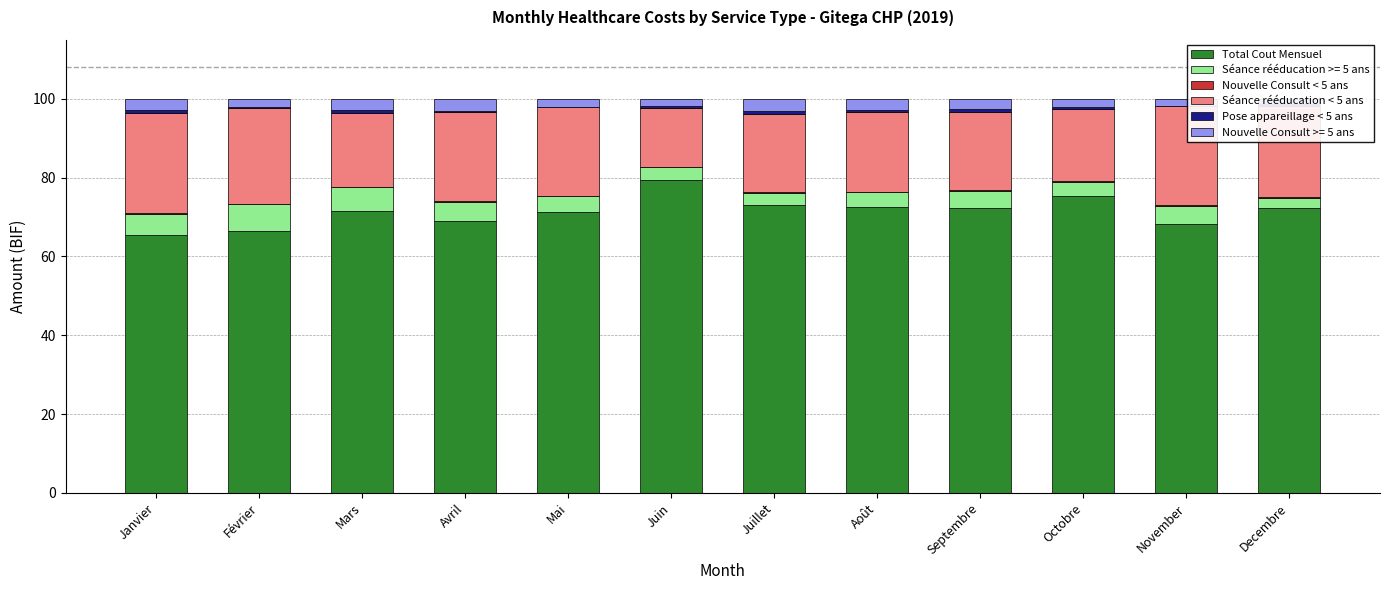

Reading left to right, list all the values displayed in this chart.

Total Cout Mensuel: 65.5	66.6	71.5	69.1	71.4	79.4	73.0	72.7	72.4	75.3	68.1	72.3
Nouvelle Consult < 5 ans: 0.2	0.2	0.2	0.2	0.2	0.2	0.2	0.2	0.2	0.2	0.2	0.2
Séance rééducation < 5 ans: 25.4	24.2	18.8	22.6	22.4	15.0	19.9	20.2	19.8	18.4	25.0	23.1
Pose appareillage < 5 ans: 0.7	0.2	0.5	0.3	0.1	0.3	0.6	0.4	0.8	0.4	0.2	0.4